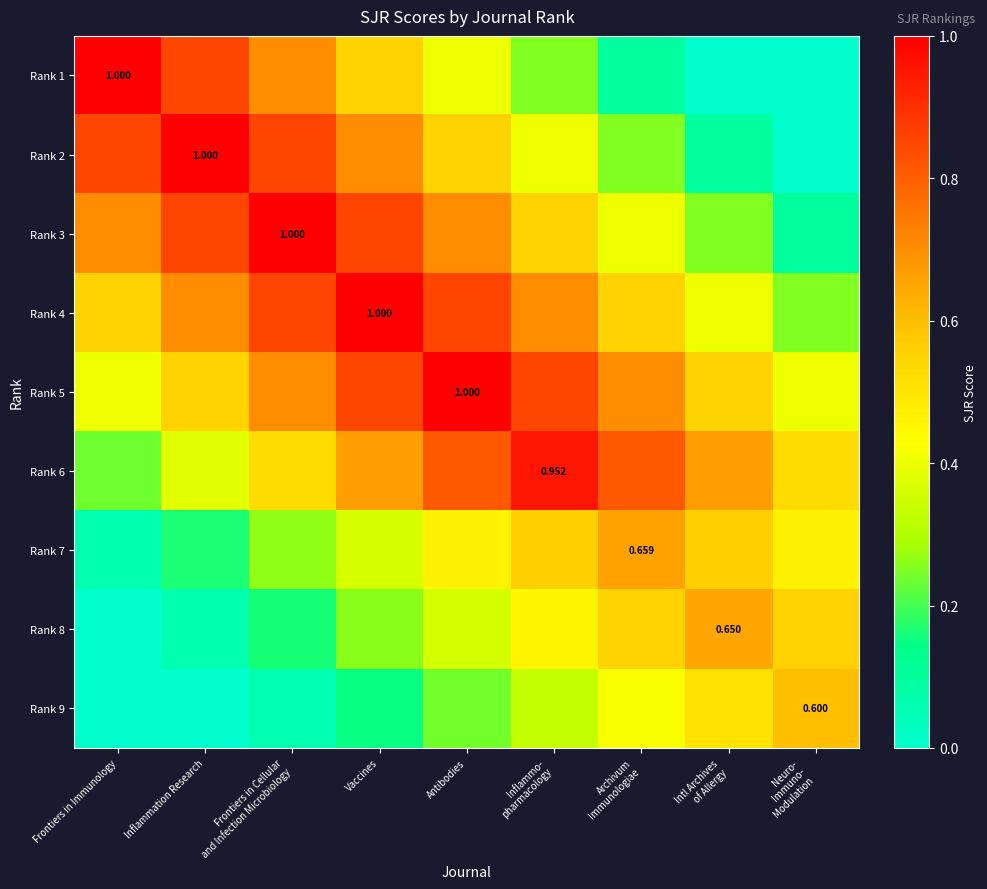

Which series has the largest range (max minus min)?

Rank 1